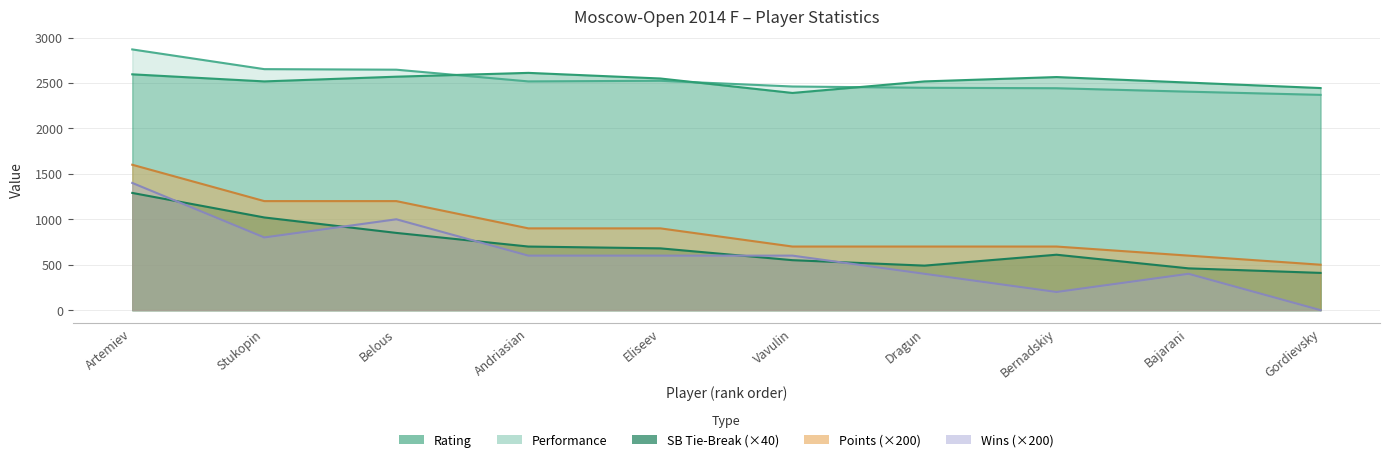

Reading left to right, extract all data points from this chart.

Rating: Artemiev=2595	Stukopin=2517	Belous=2569	Andriasian=2611	Eliseev=2549	Vavulin=2390	Dragun=2517	Bernadskiy=2565	Bajarani=2504	Gordievsky=2444
Performance: Artemiev=2869	Stukopin=2652	Belous=2646	Andriasian=2517	Eliseev=2524	Vavulin=2461	Dragun=2447	Bernadskiy=2442	Bajarani=2404	Gordievsky=2369
SB_TieBreak: Artemiev=1290	Stukopin=1020	Belous=850	Andriasian=700	Eliseev=680	Vavulin=550	Dragun=490	Bernadskiy=610	Bajarani=460	Gordievsky=410
Points: Artemiev=1600	Stukopin=1200	Belous=1200	Andriasian=900	Eliseev=900	Vavulin=700	Dragun=700	Bernadskiy=700	Bajarani=600	Gordievsky=500
Wins: Artemiev=1400	Stukopin=800	Belous=1000	Andriasian=600	Eliseev=600	Vavulin=600	Dragun=400	Bernadskiy=200	Bajarani=400	Gordievsky=0